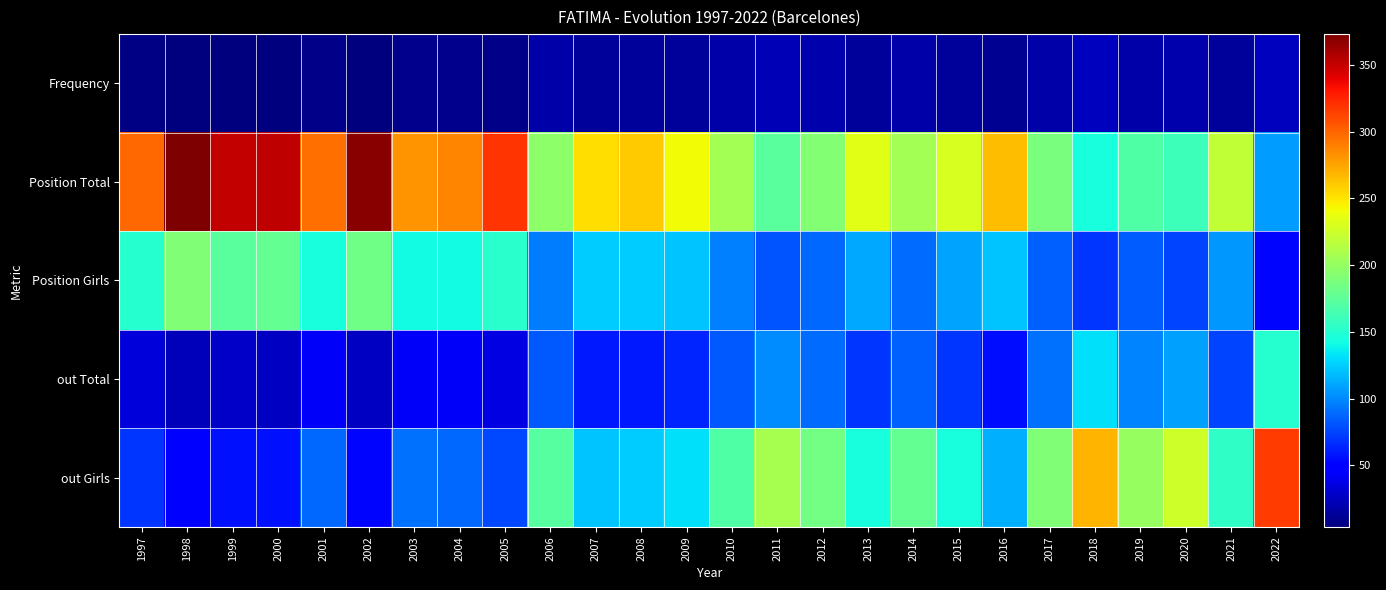

At 2000, list the series in order from largest to smallest.

Position Total, Position Girls, out Girls, out Total, Frequency